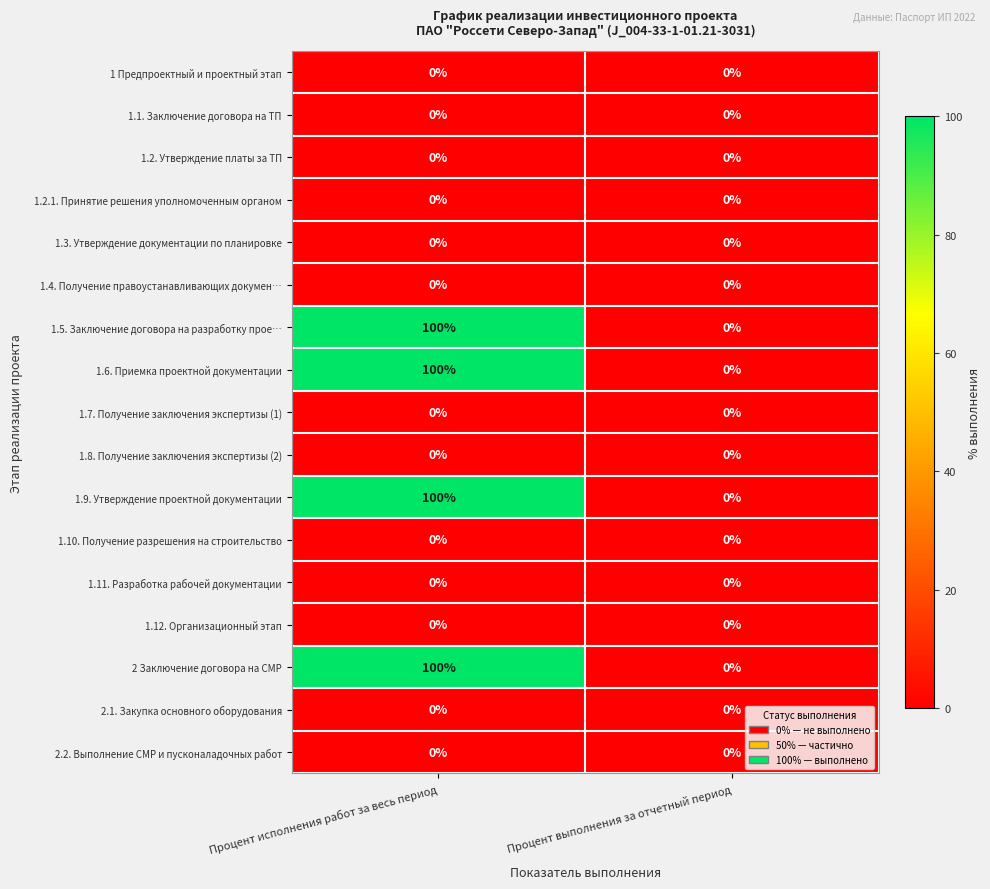

What is the greatest value displayed?

100